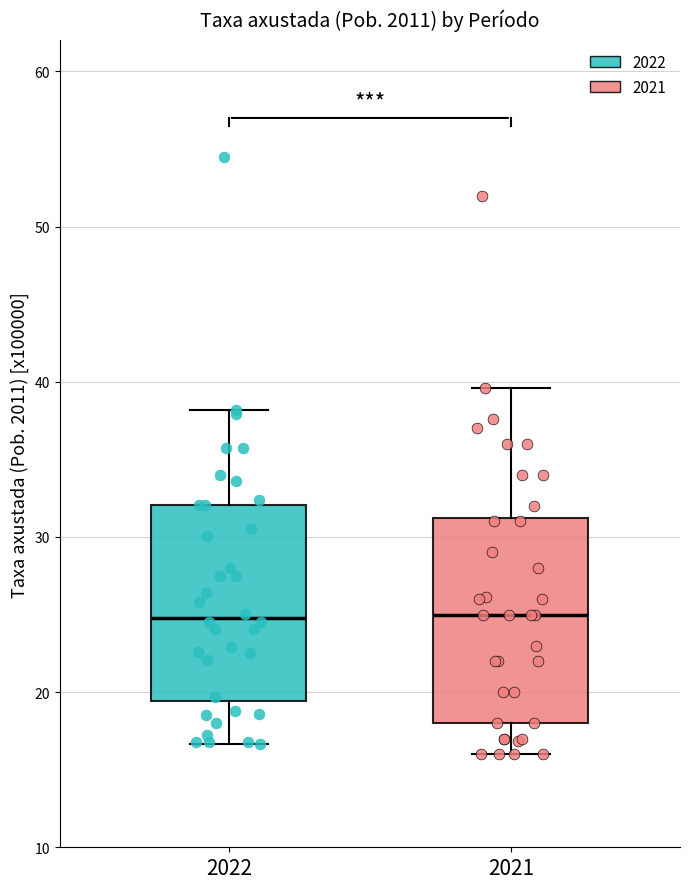

Reading left to right, read every box against the y-axis: the position of its median line, the range the box covers, and the ends of its whiskers. The values are not printed on the chart, so give them approximately, as read against the axis.

2022: median 25, box 19 to 32, whiskers 17 to 38
2021: median 25, box 18 to 31, whiskers 16 to 40